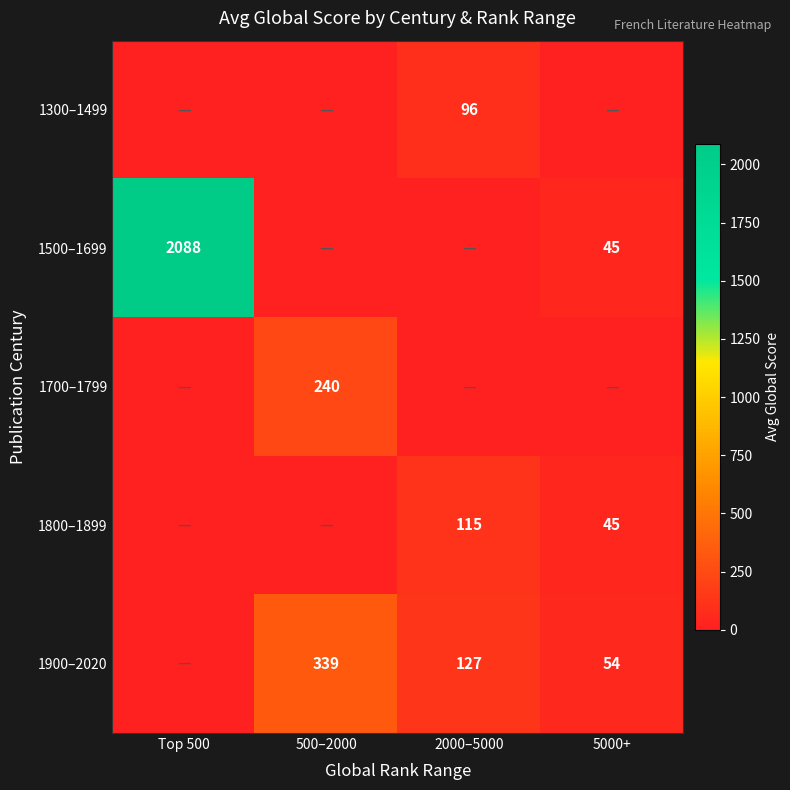

Is it true that 1800–1899 equals 11 at 5000+?

False